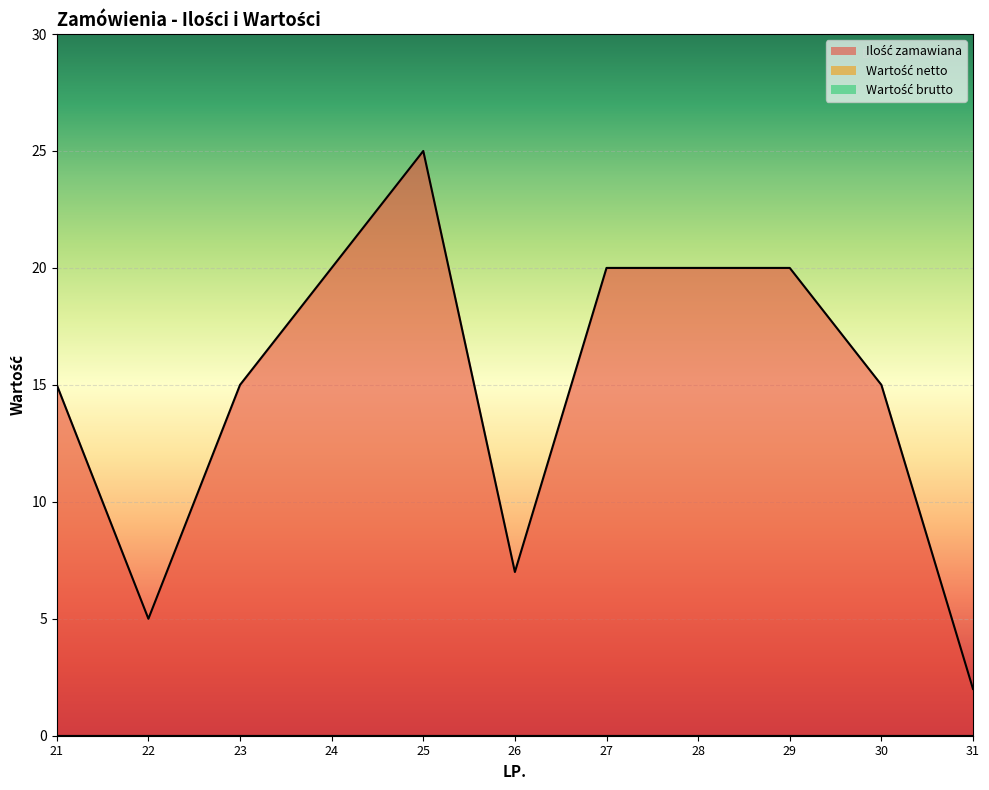

At how many categories does at least one series exceed 17?

5